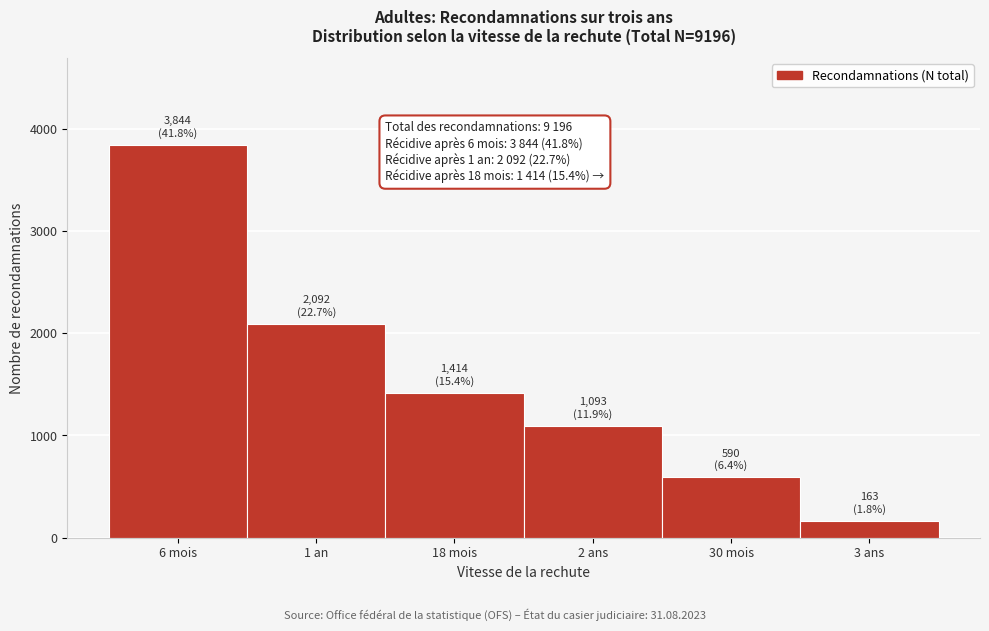

Reading left to right, extract all data points from this chart.

3844	2092	1414	1093	590	163